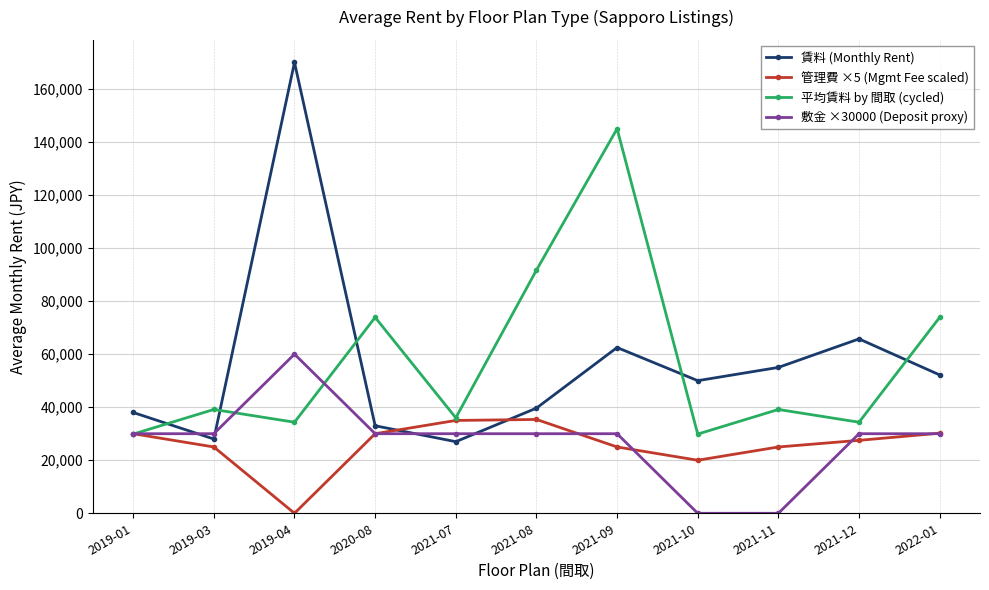

What is the label of the 2nd point from the right?

2021-12